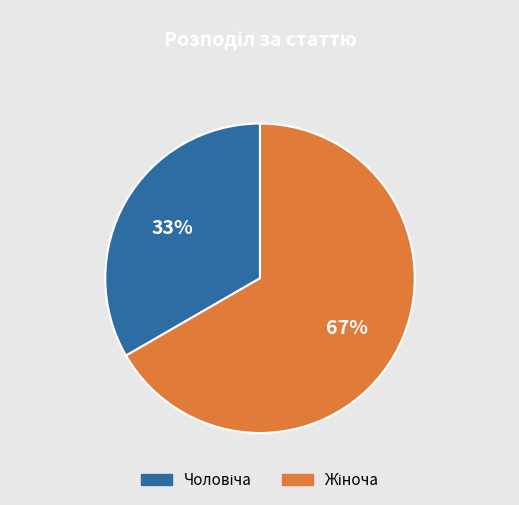

To the nearest percent, what is the average slice percentage?

50%